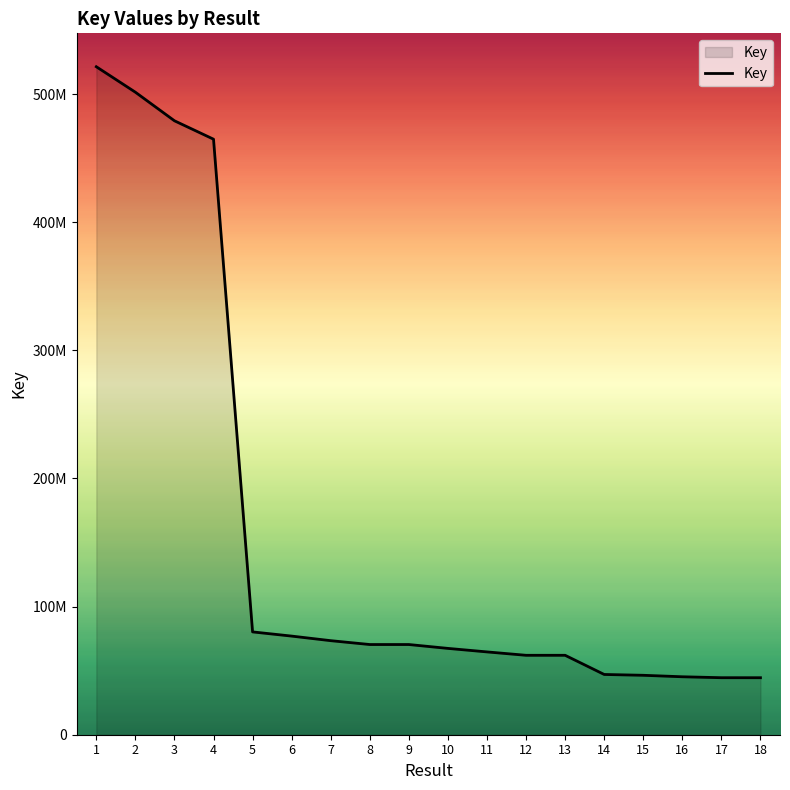

What is the greatest value displayed?

521283582